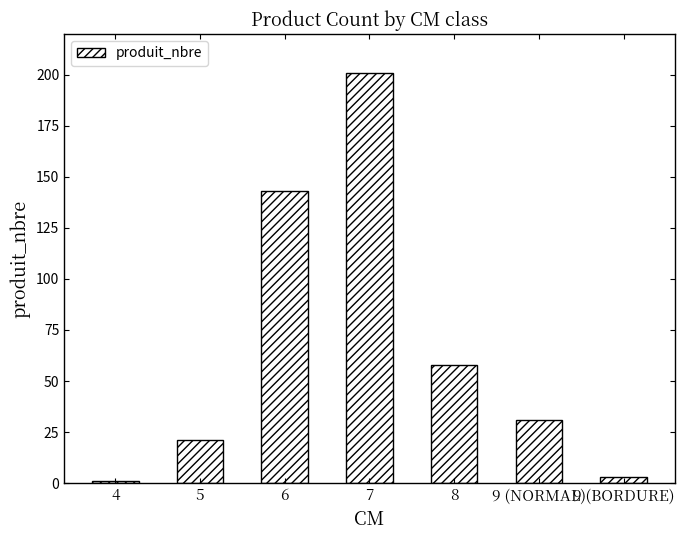

Is it true that the value at 7 is 201?

True